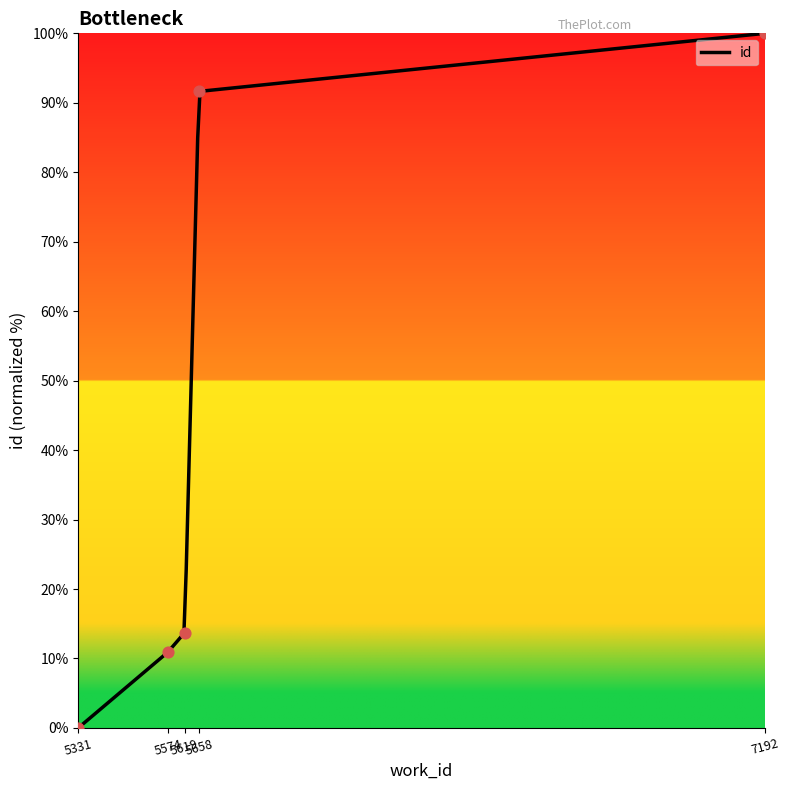

What is the ratio of the value at 5658 to the value at 5619?

6.7